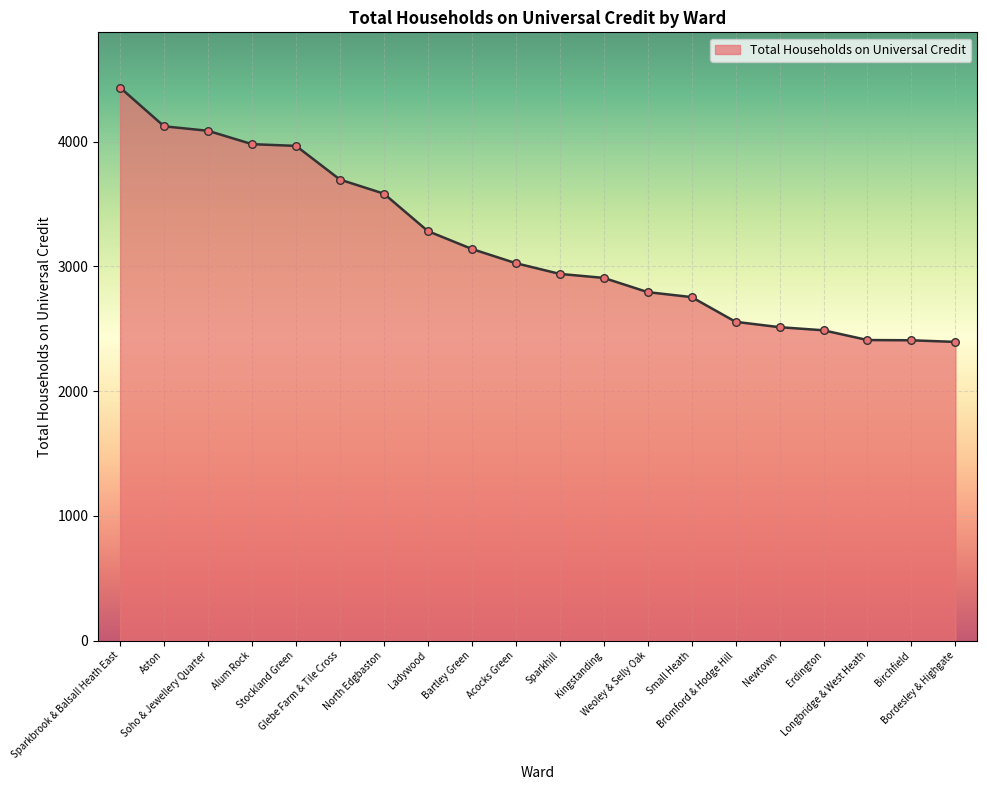

What is the change in value from Bromford & Hodge Hill to Newtown?

-43